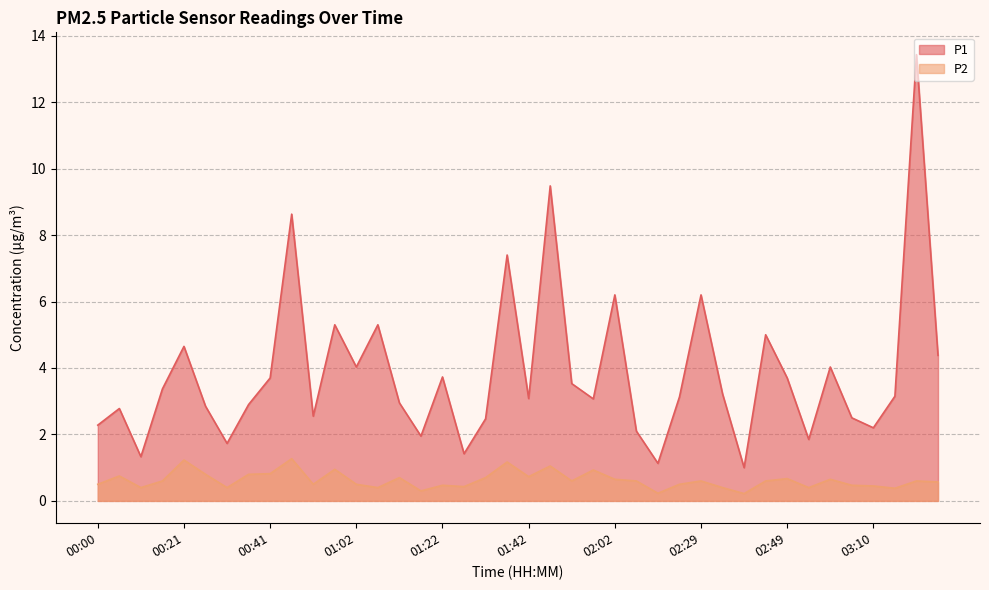

What is the value of the P1 point at the 10th from the left?

8.6